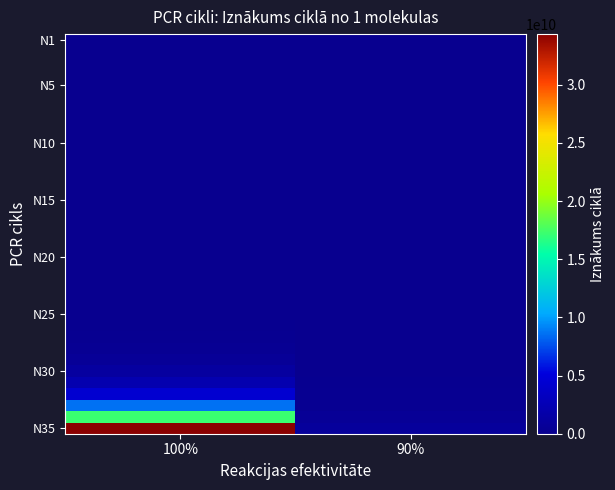

Which series has the largest total across all categories?

N35